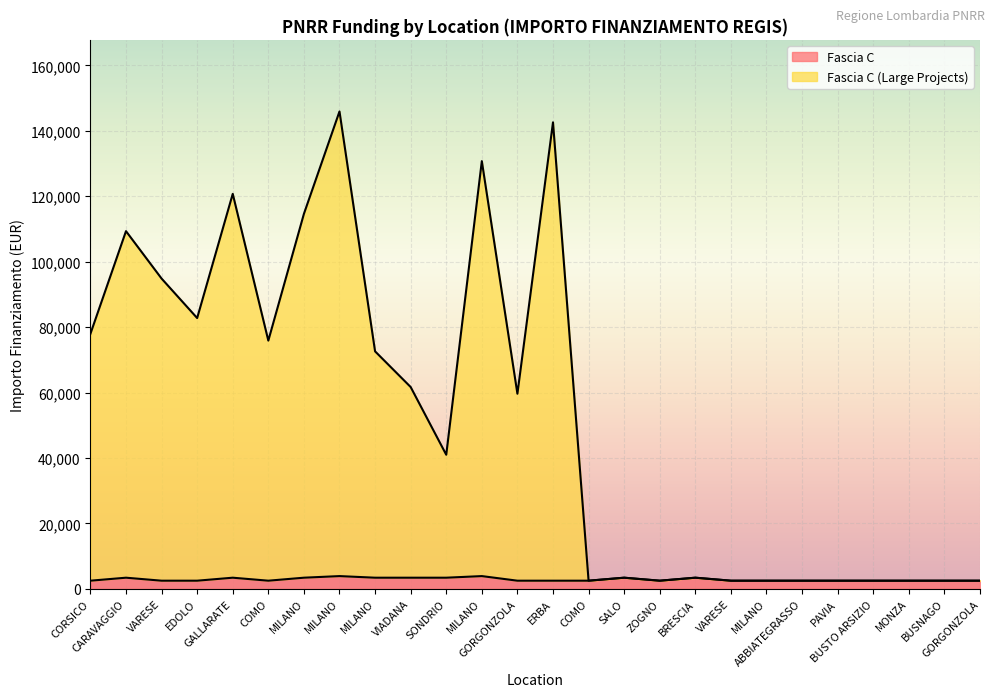

List the series in order of their overall mean, lowest first.

Fascia C, Fascia C (Large Projects)